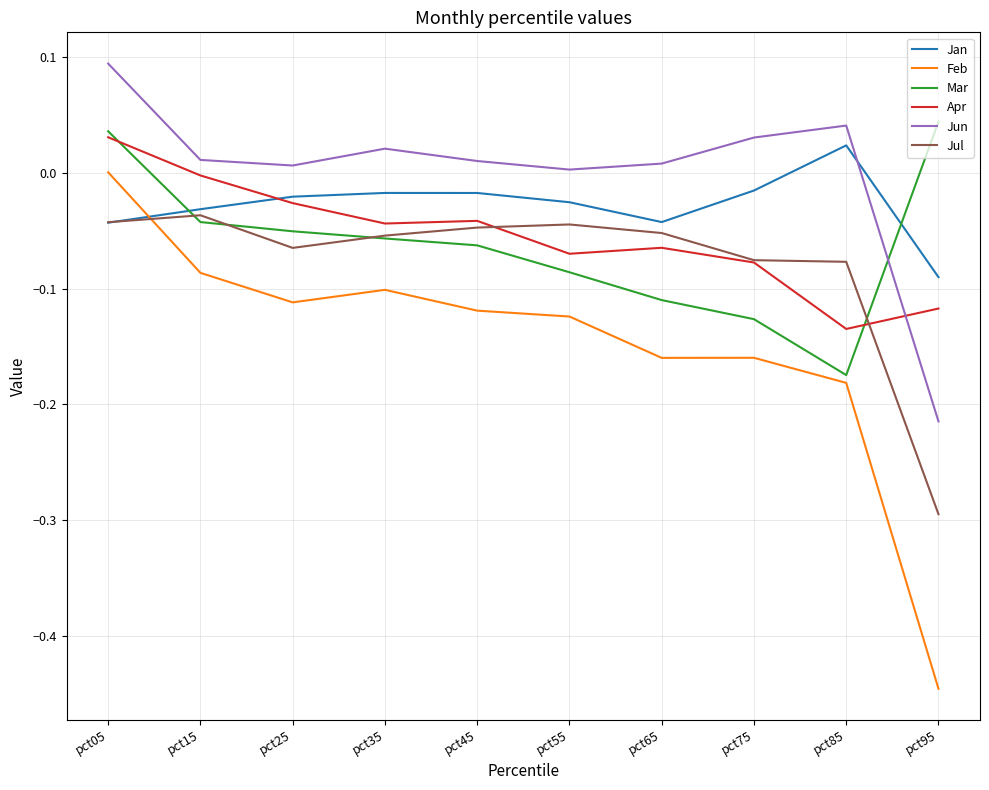

In Jun, how many points are higher than both neighbors (excluding endpoints)?

2